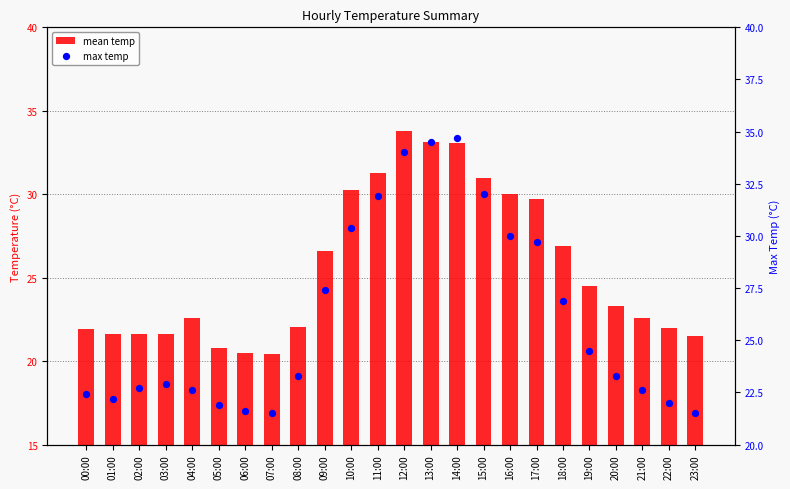

What is the total value across all series at 19:00?

49.0